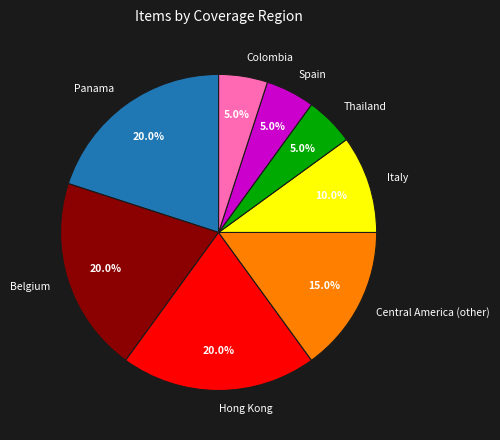

Is there any slice that represents more than half of the pie?

No